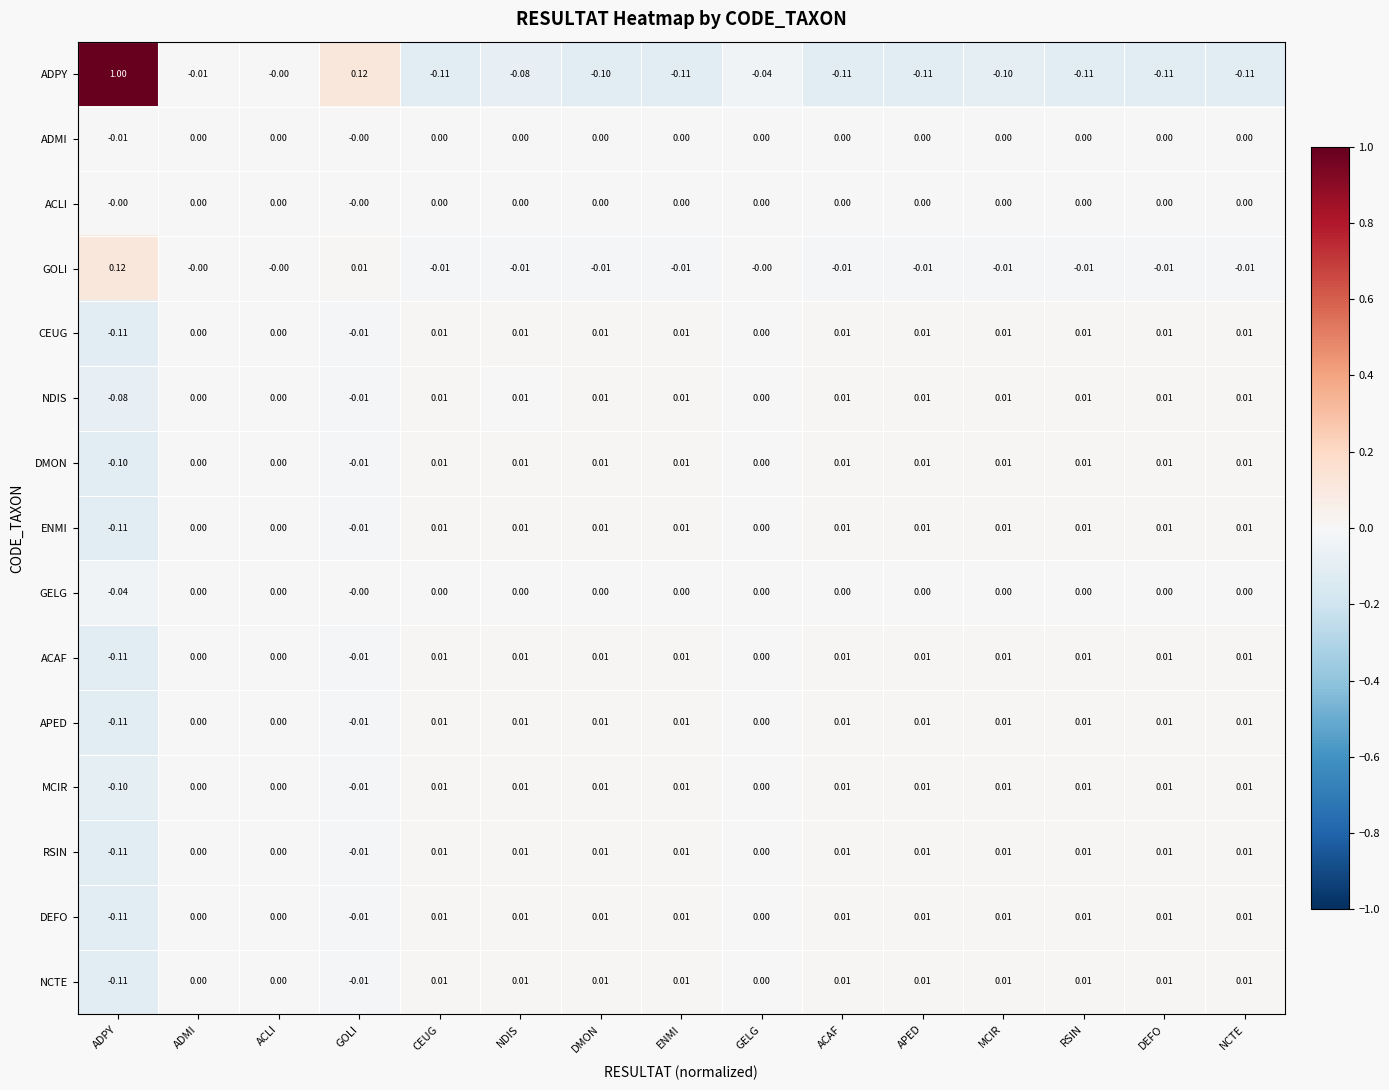

Which category has the highest value across all series?

ADPY